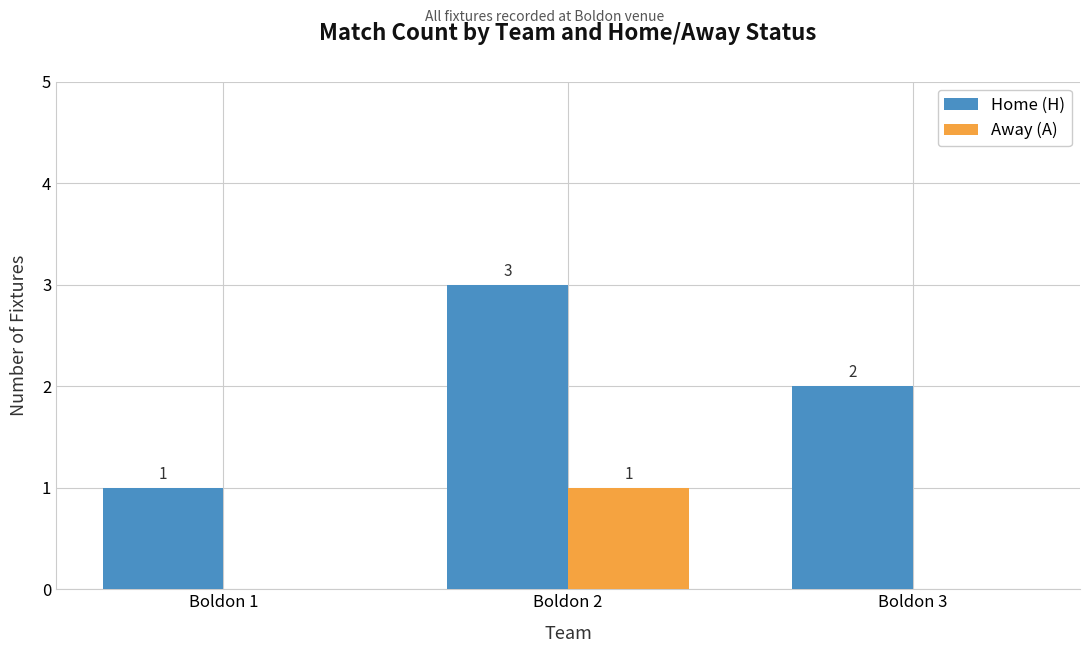

Which series has the widest spread of values?

Home (H)